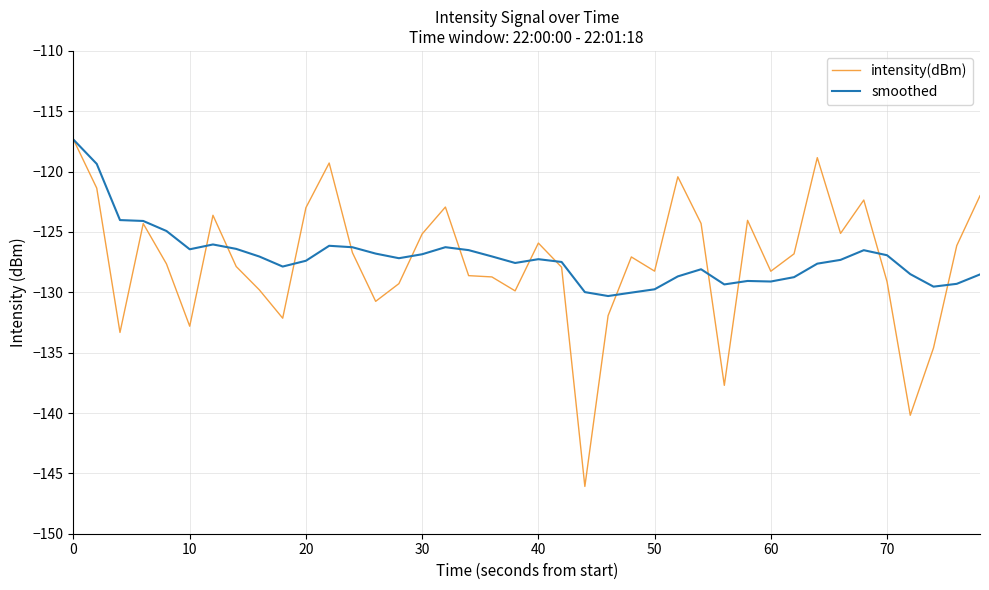

What is the smallest value displayed?

-146.1